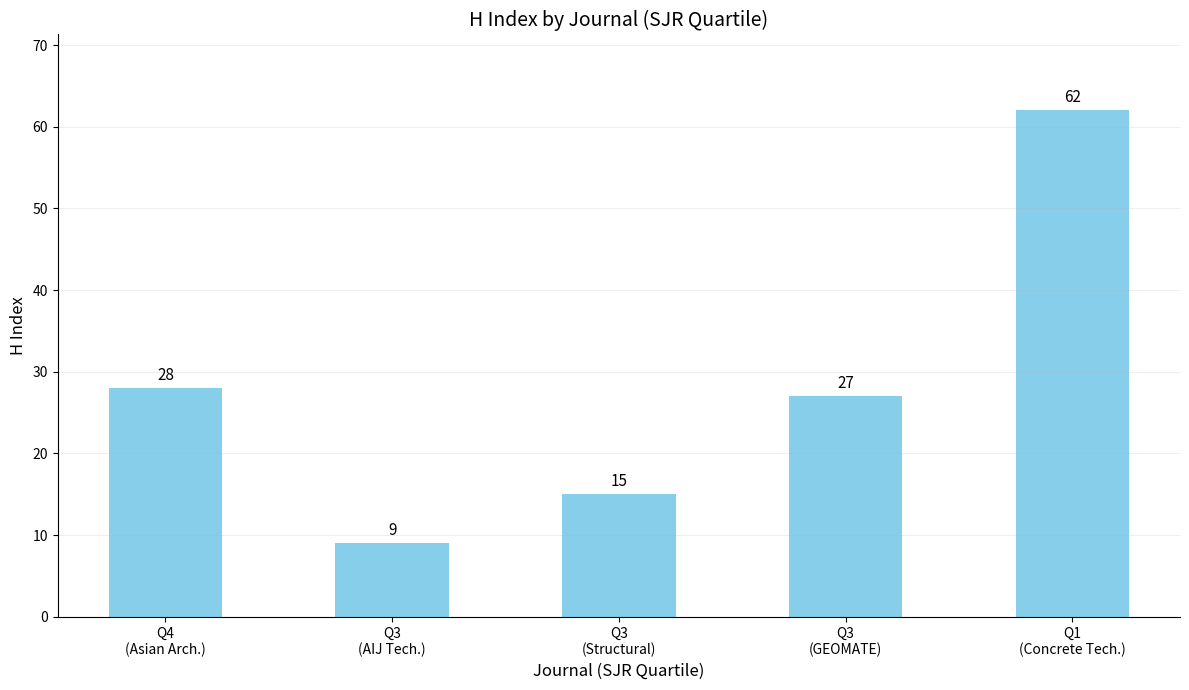

What is the minimum value shown in the chart?

9